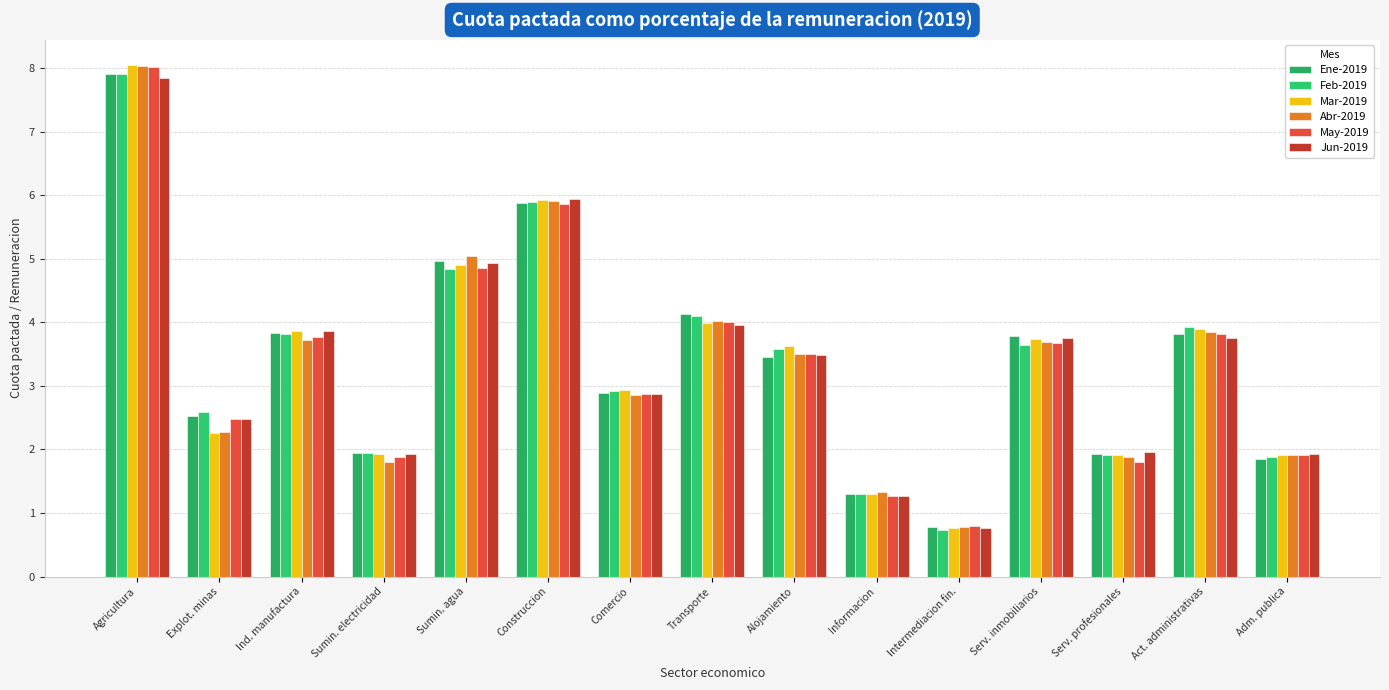

At which category is the sum across all series the highest?

Agricultura